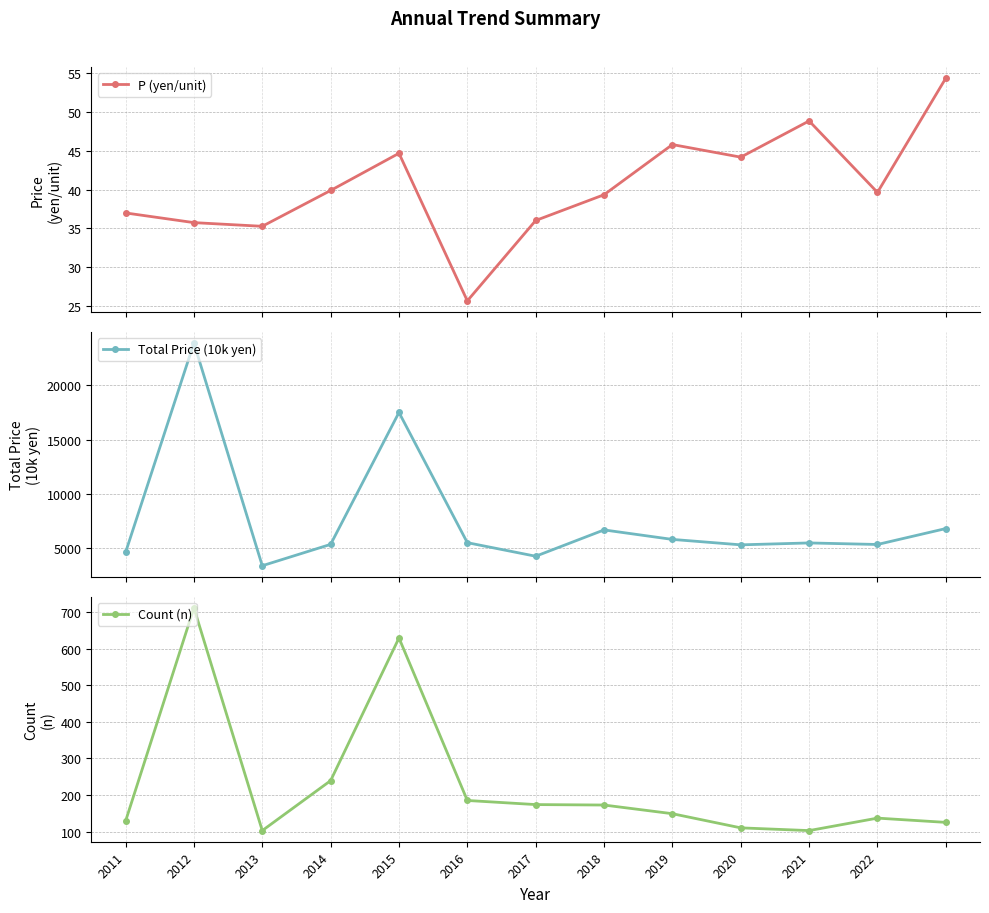

What is the difference between the maximum and second lowest values in the Count (n) series?

610.0